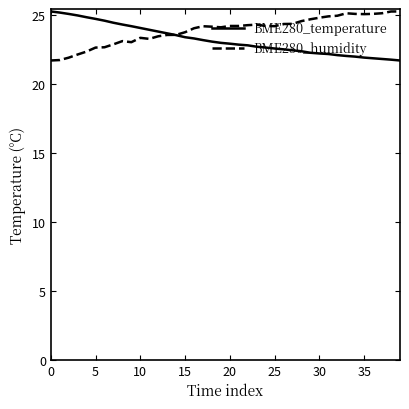

What is the sum of all BME280_temperature values?

928.9